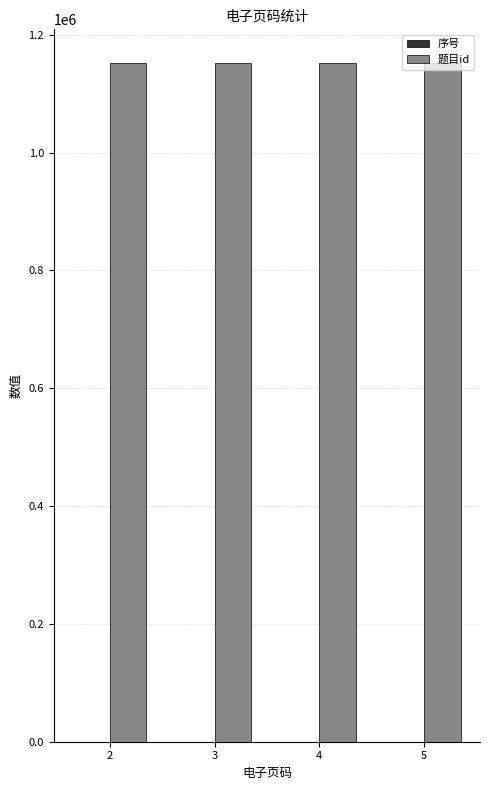

The value of 题目id at 3 is 1151456. True or false?

True